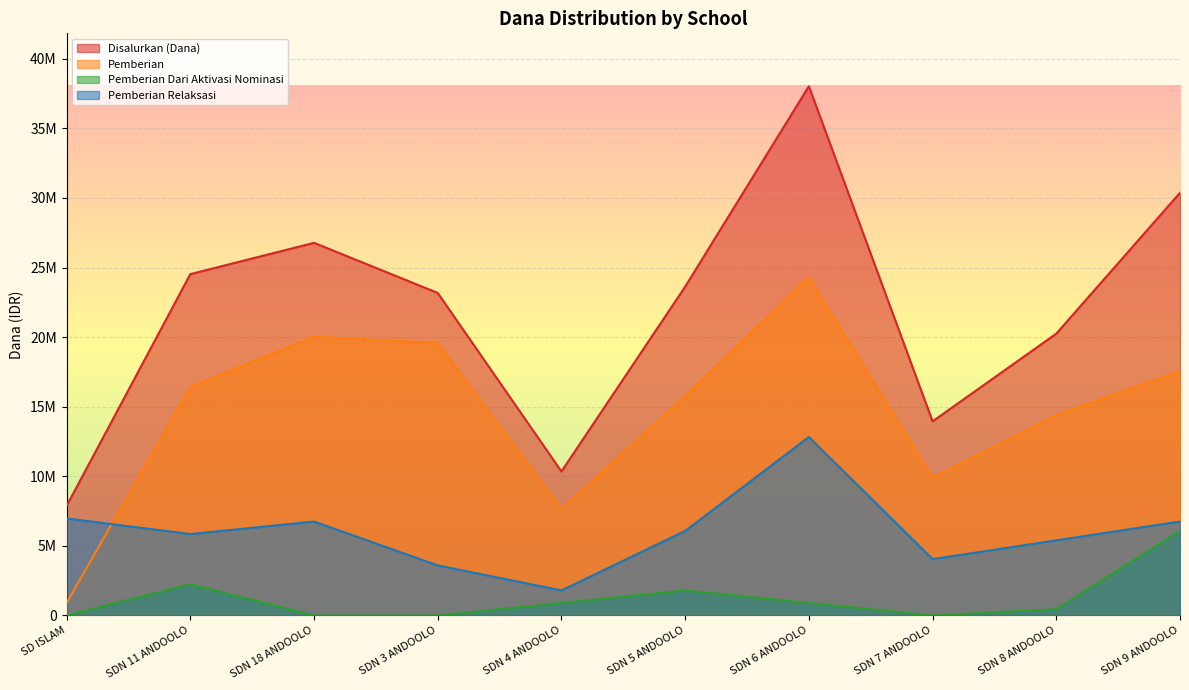

How many distinct data groups are displayed?

4